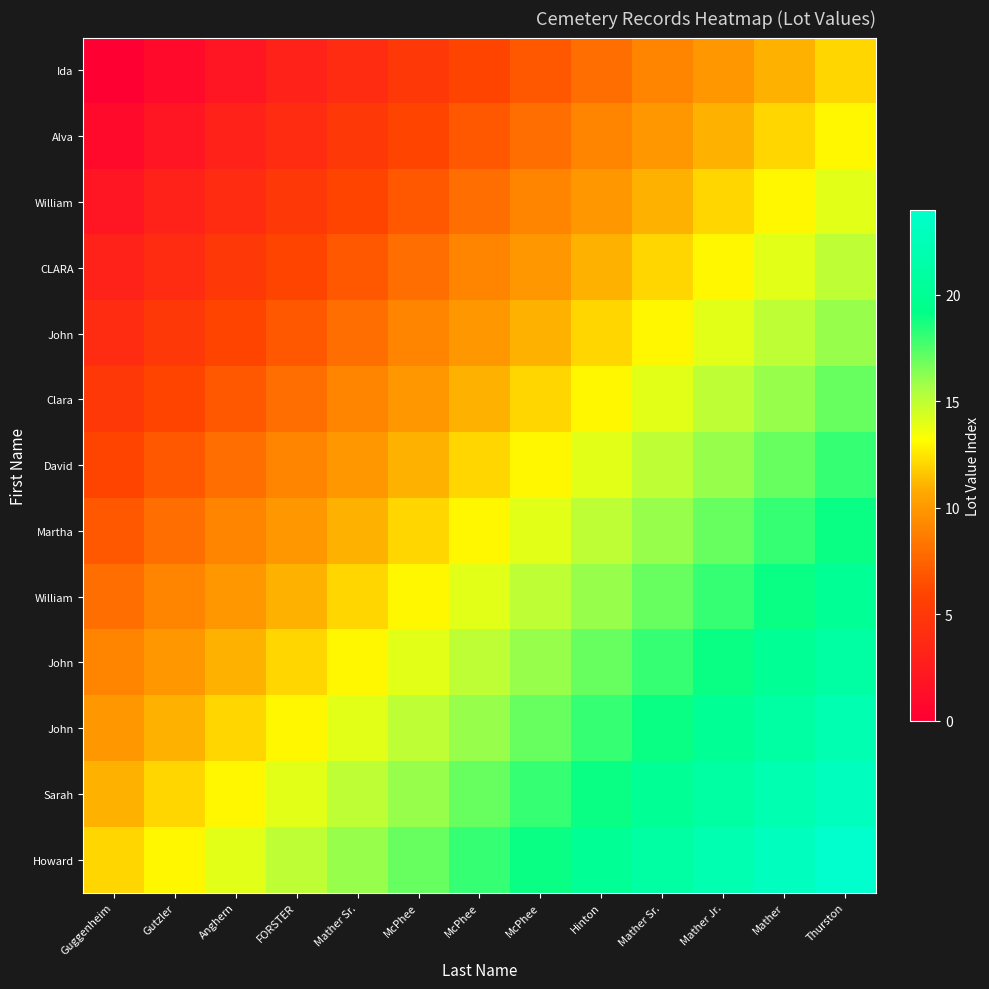

At how many categories does at least one series exceed 21?

3